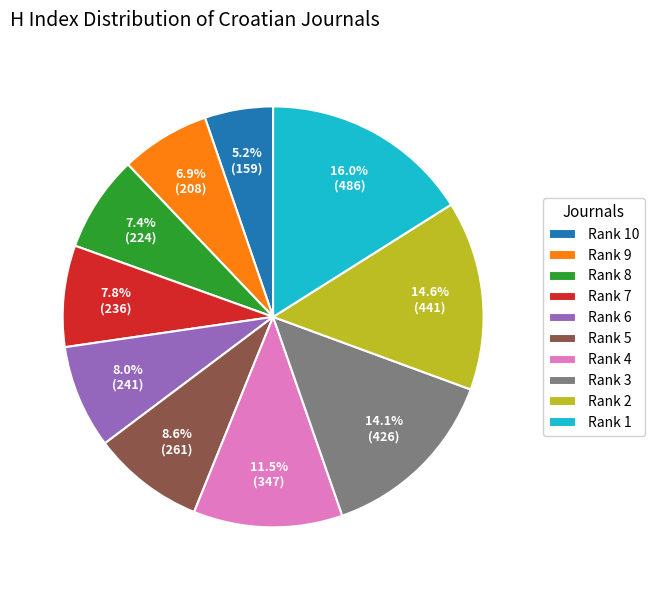

Is there any slice that represents more than half of the pie?

No